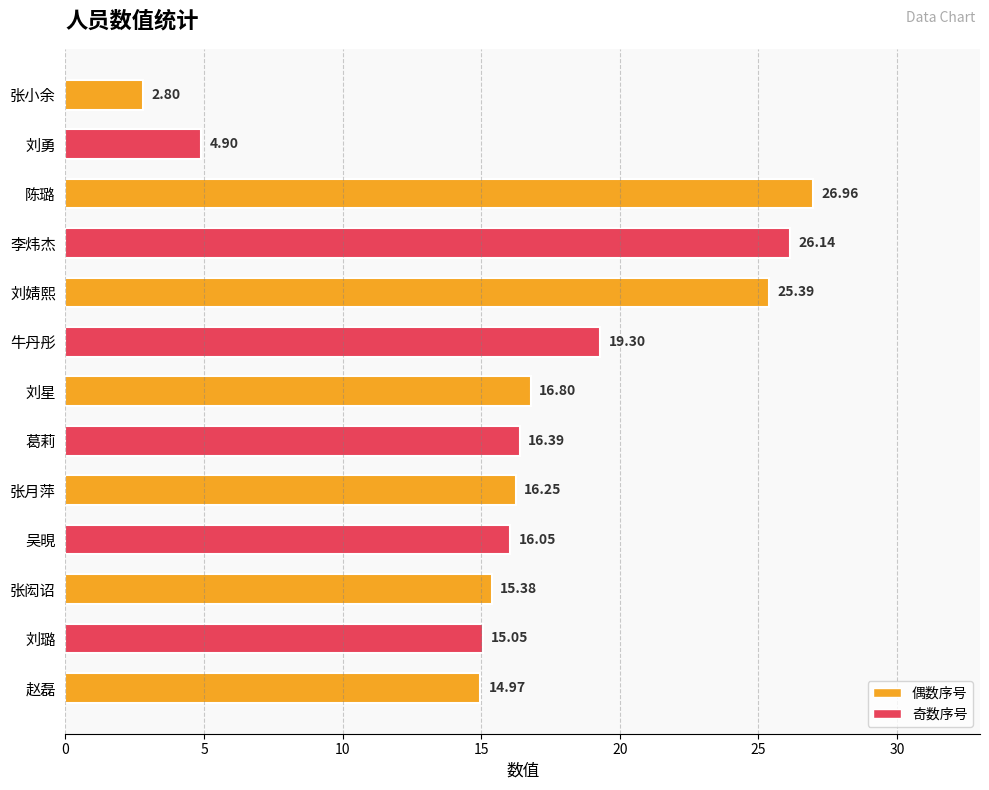

What is the label of the 6th bar from the top?

牛丹彤